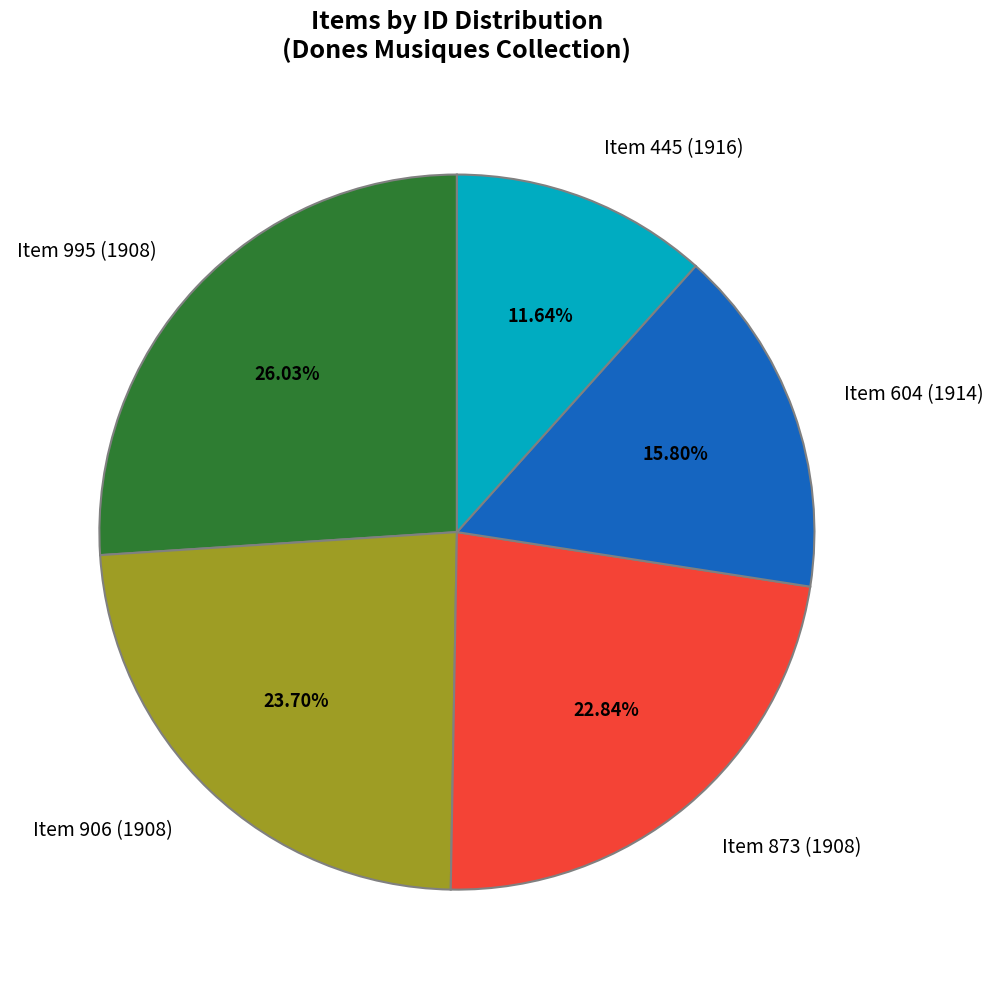

Is there any slice that represents more than half of the pie?

No